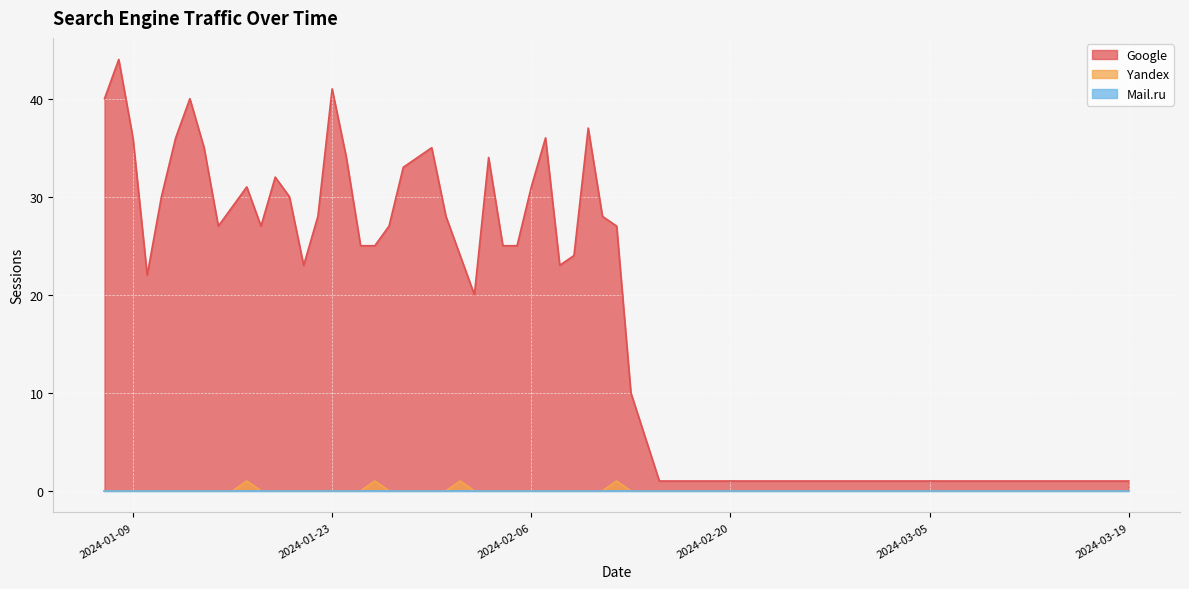

Where does the Google series first go above 29?

2024-01-07